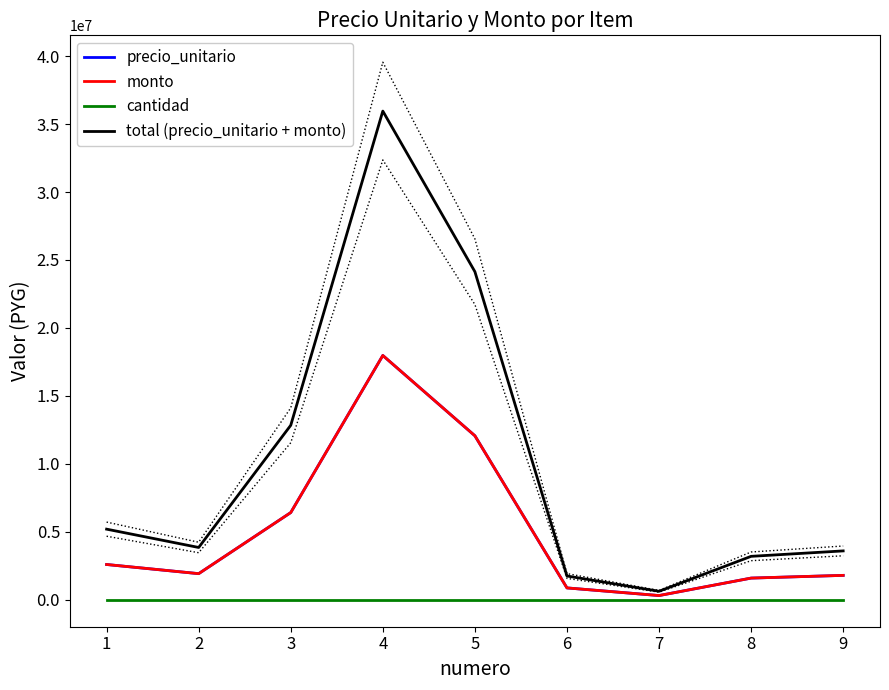

What is the greatest value displayed?

35952000